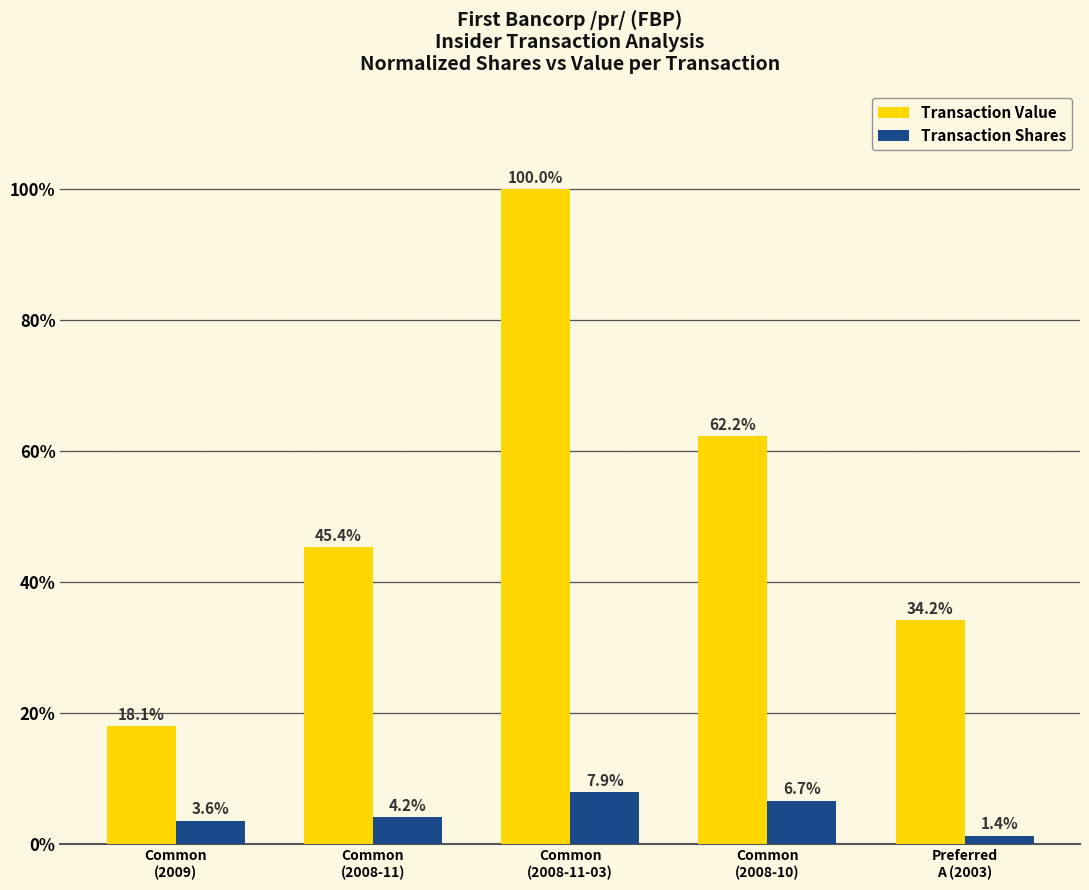

True or false: Transaction Value has a value of 18.1 at Common
(2009).

True